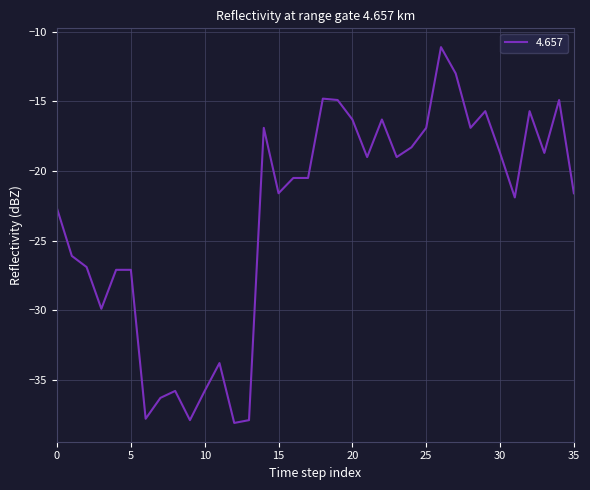

What is the minimum value shown in the chart?

-38.1